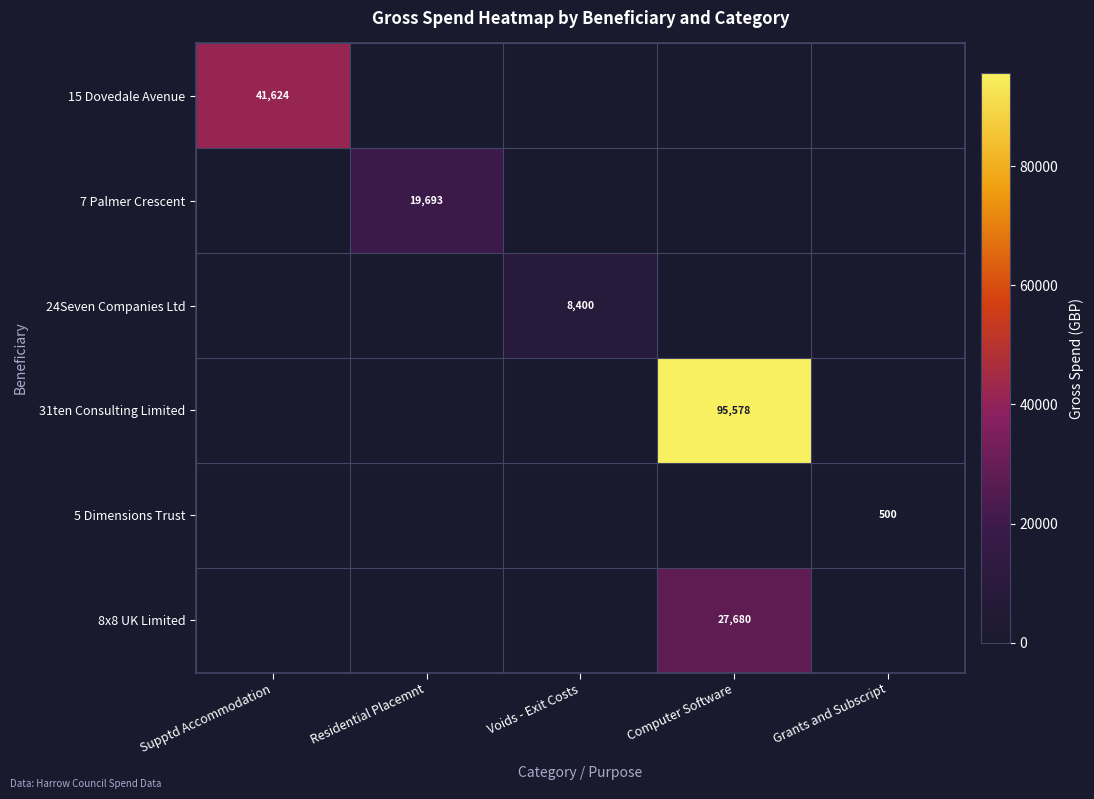

The value of 31ten Consulting Limited at Computer Software is 57438. True or false?

False